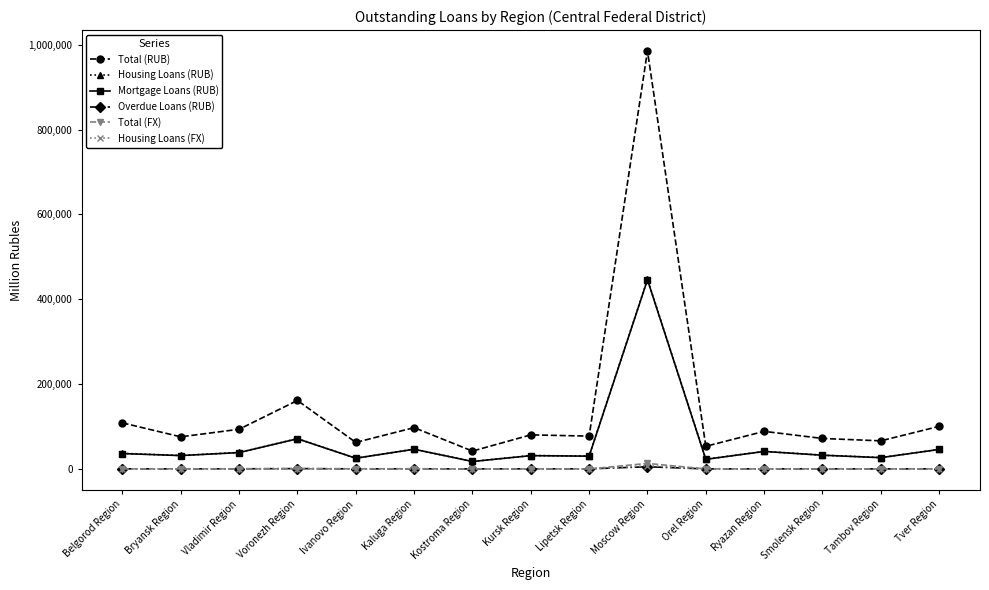

What are all the series names shown in the legend?

Total (RUB), Housing Loans (RUB), Mortgage Loans (RUB), Overdue Loans (RUB), Total (FX), Housing Loans (FX)